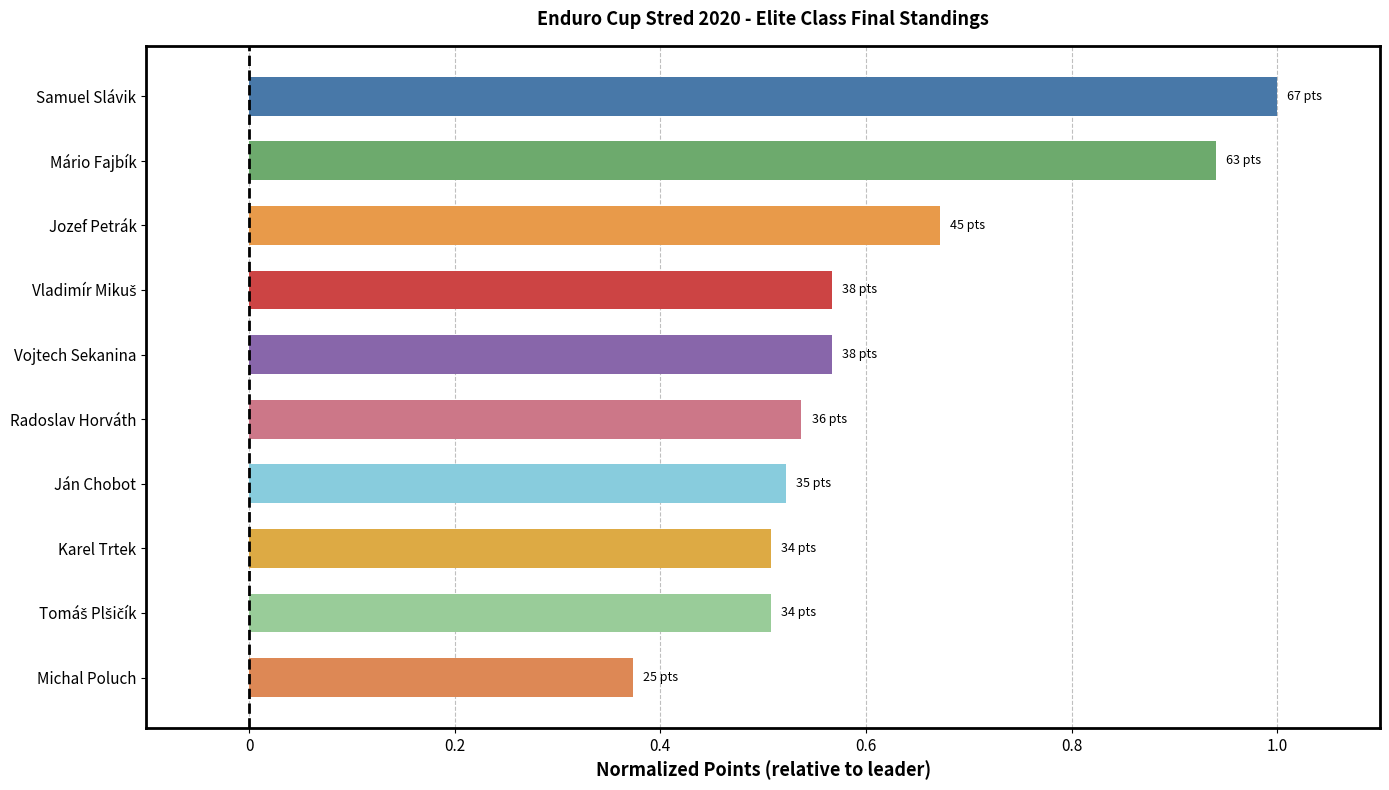

Between Vojtech Sekanina and Karel Trtek, which is larger?

Vojtech Sekanina